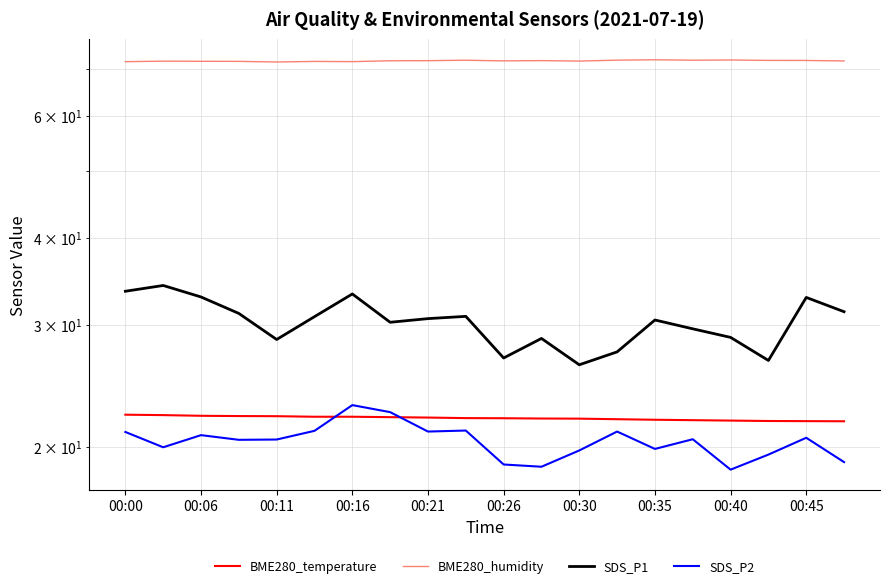

Which series has the widest spread of values?

SDS_P1